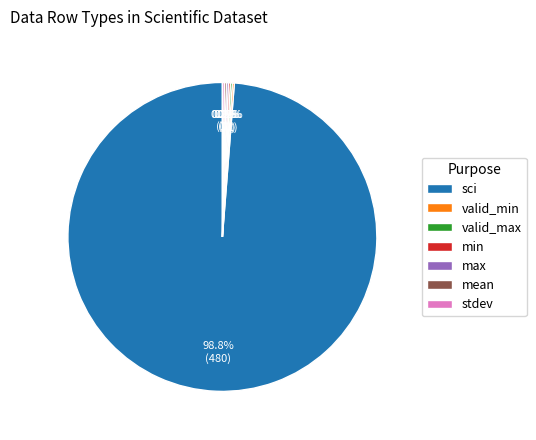

Which category accounts for the majority?

sci